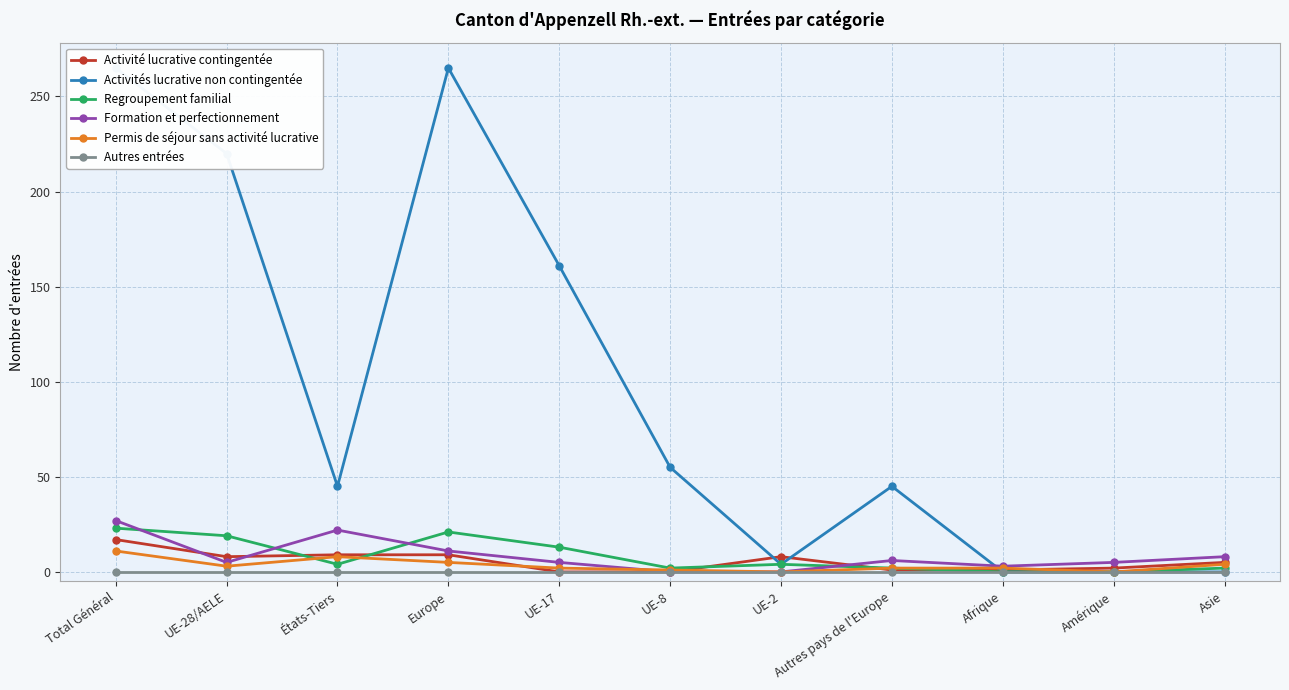

What position from the left is Amérique?

10